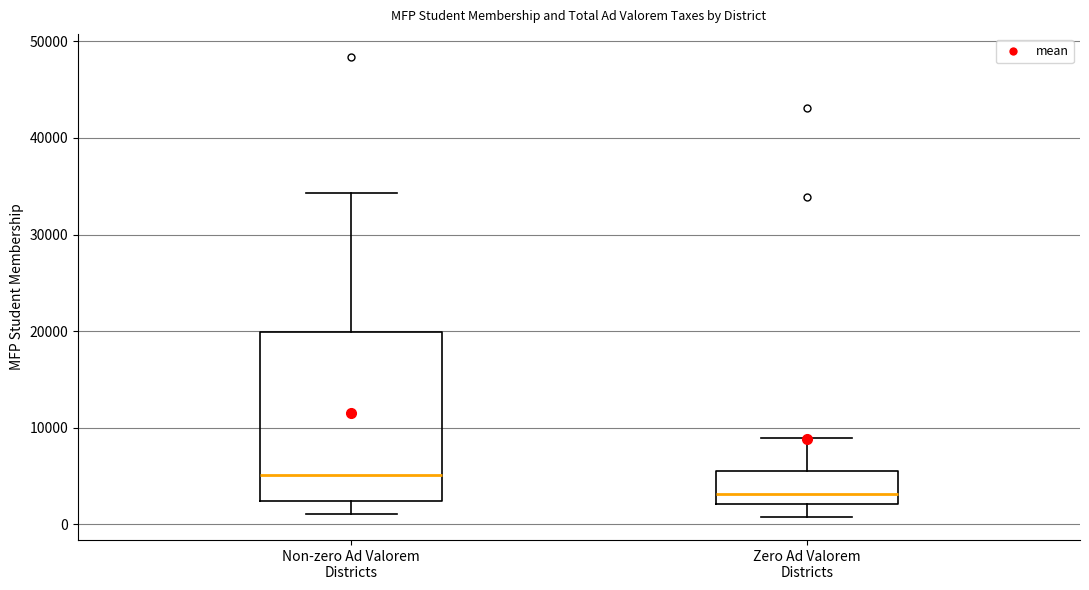

Which box is the tallest, from its lower edge to its upper edge?

Non-zero Ad Valorem Districts